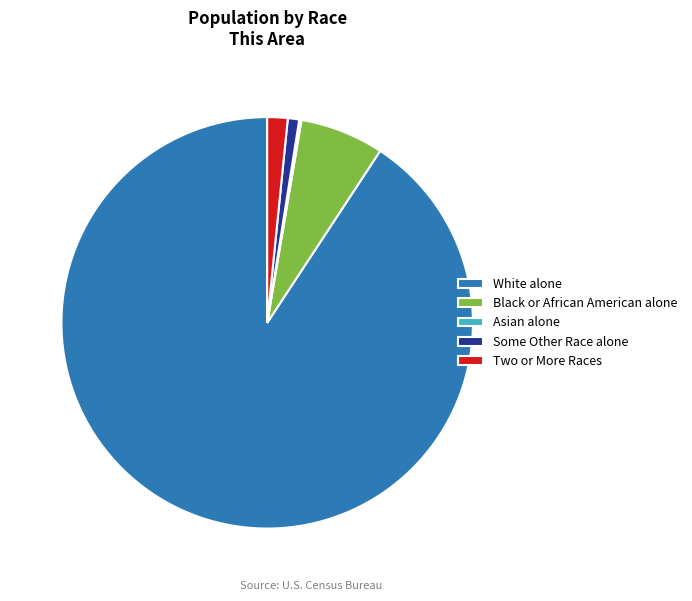

Which category has the biggest portion of the pie?

White alone